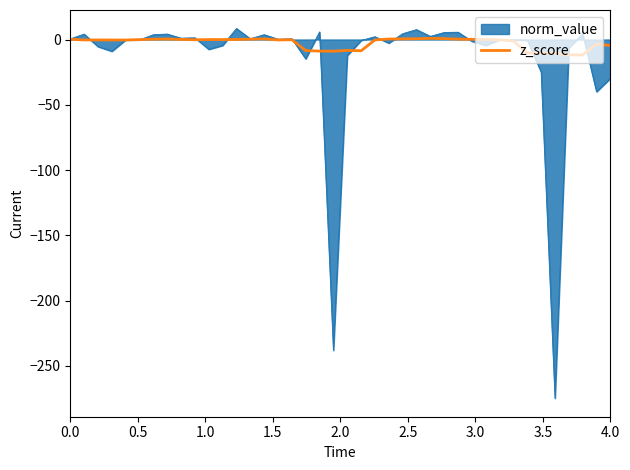

Which series has the largest range (max minus min)?

norm_value